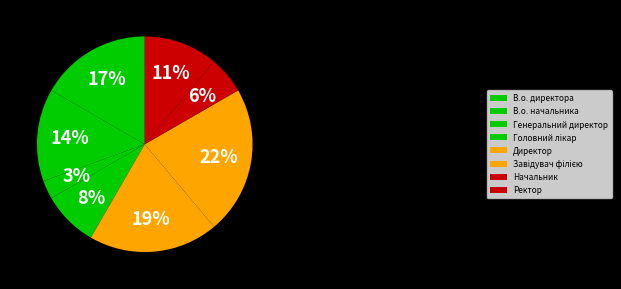

Does any single category account for the majority?

No